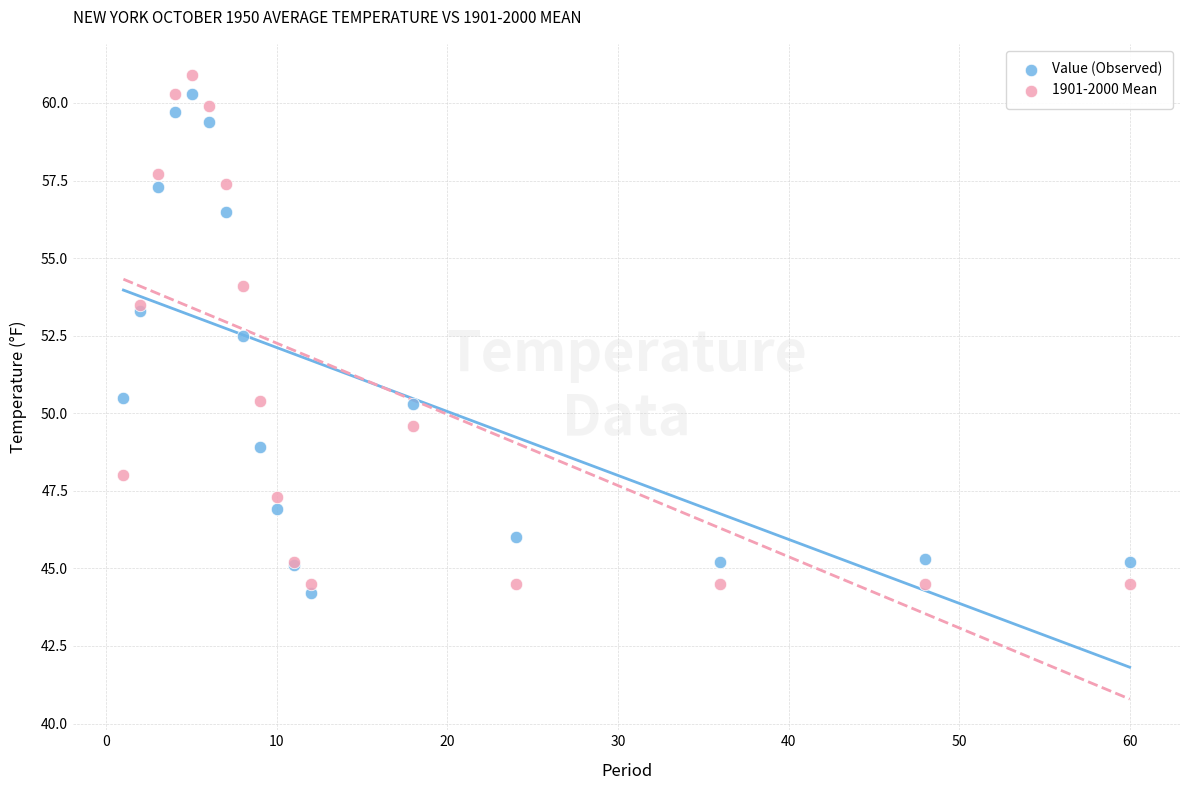

What are all the series names shown in the legend?

Value (Observed), 1901-2000 Mean